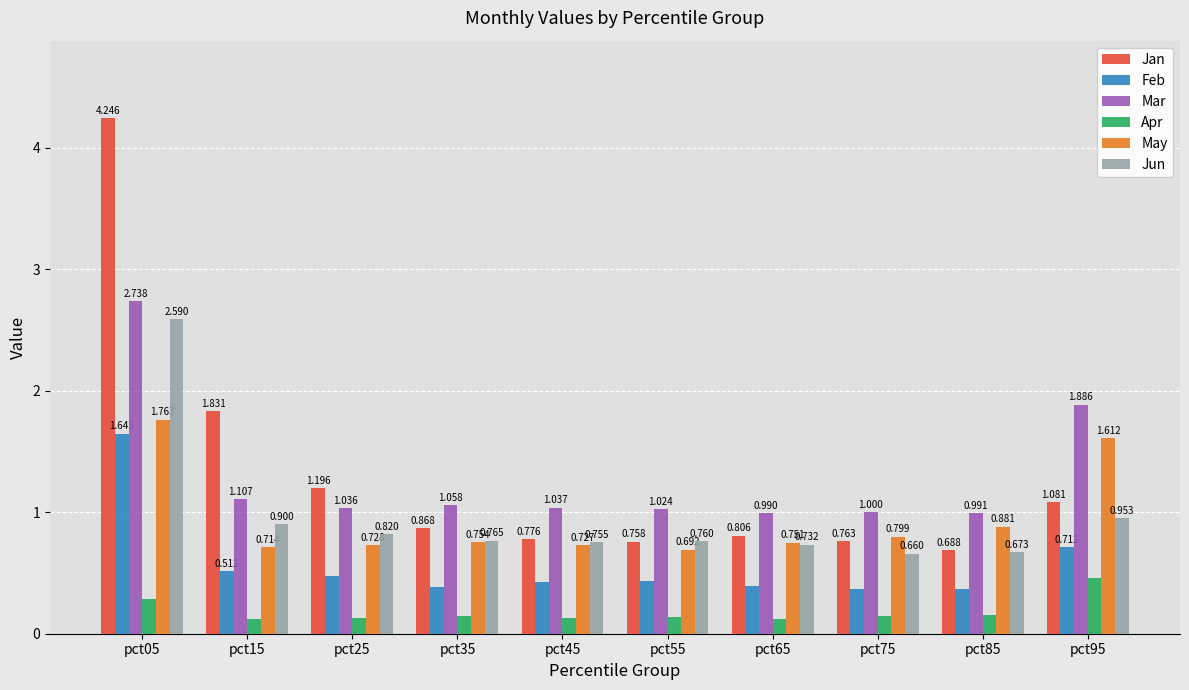

How many bars are there in each group?

6